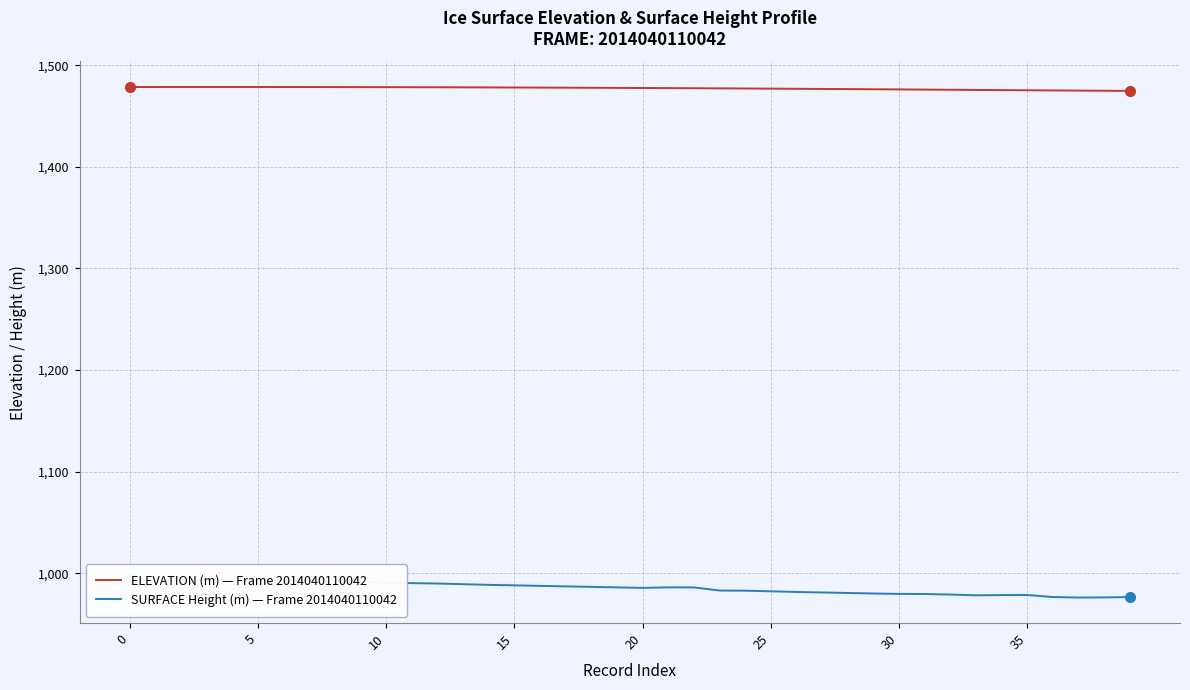

What is the approximate value of ELEVATION (m) — Frame 2014040110042 at 17?

1477.9